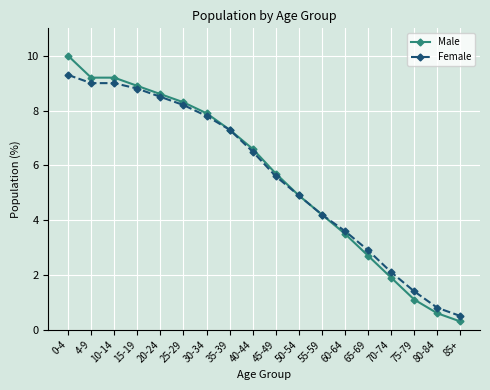

Which series has the largest range (max minus min)?

Male